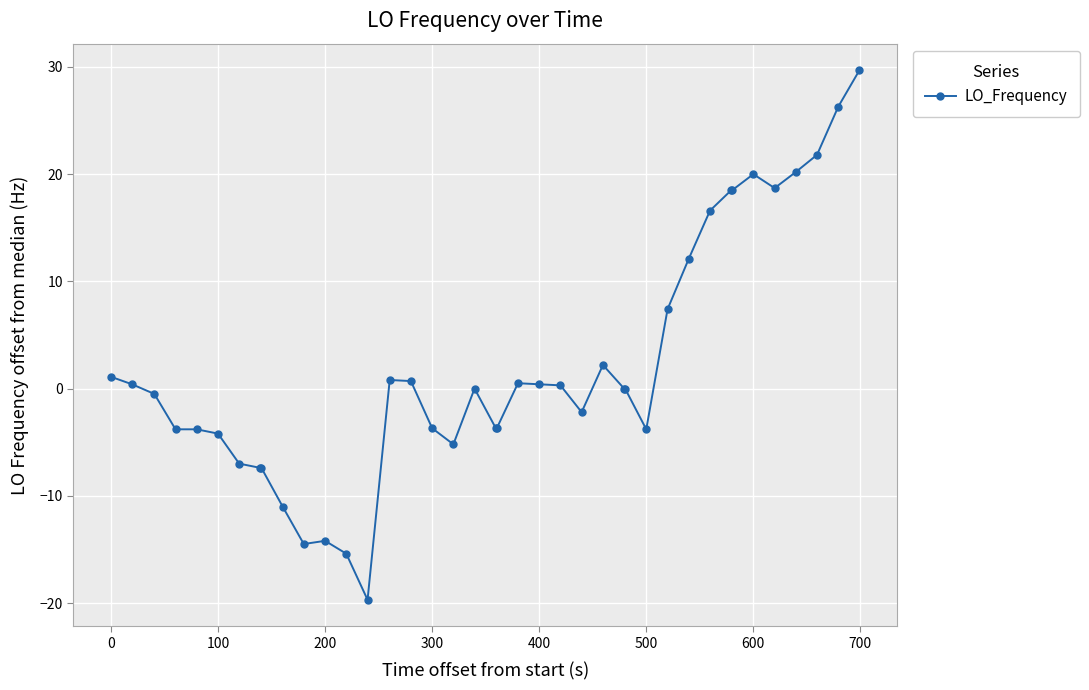

How many categories are shown in the chart?

40